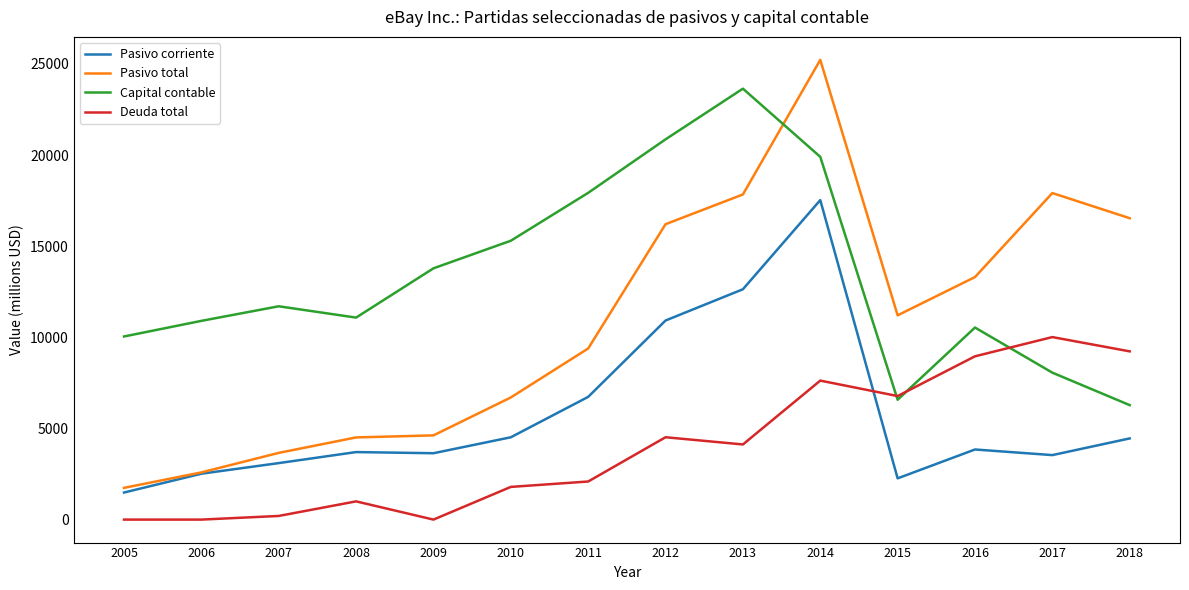

Is the value of Capital contable at 2018 greater than the value of Deuda total at 2008?

Yes